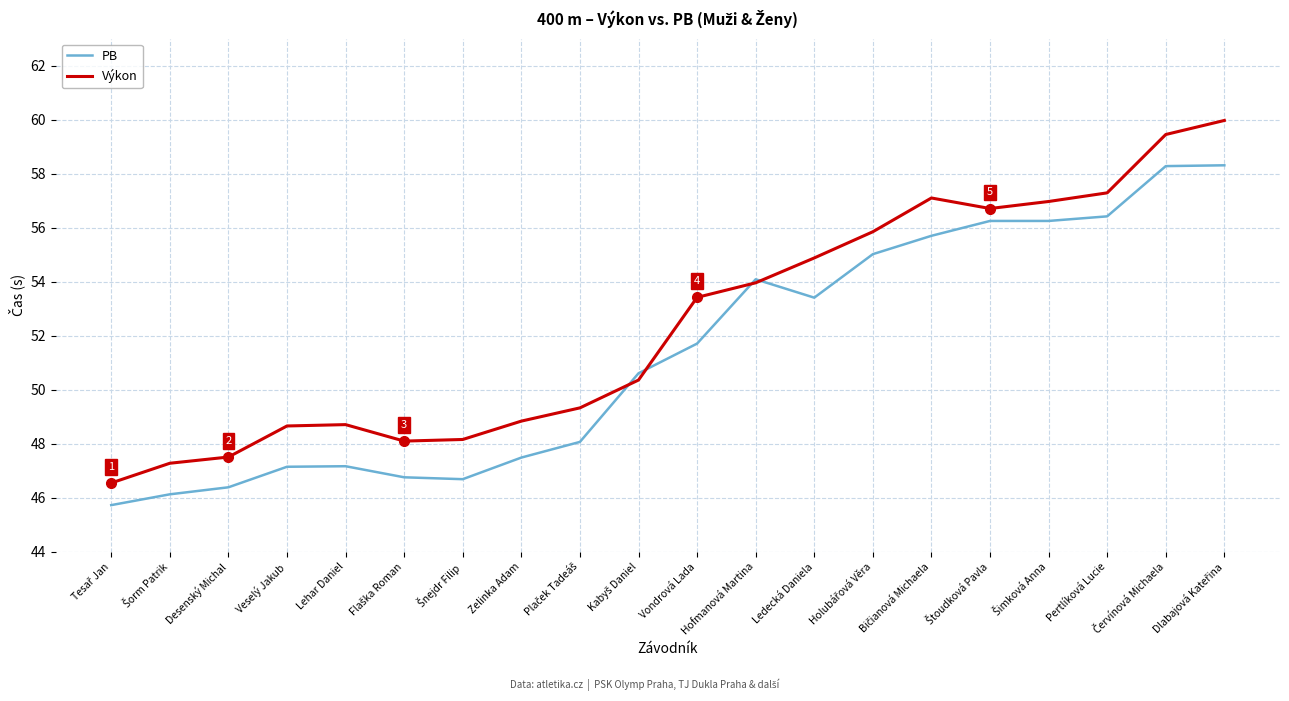

Where does the Výkon series first go above 53?

Vondrová Lada